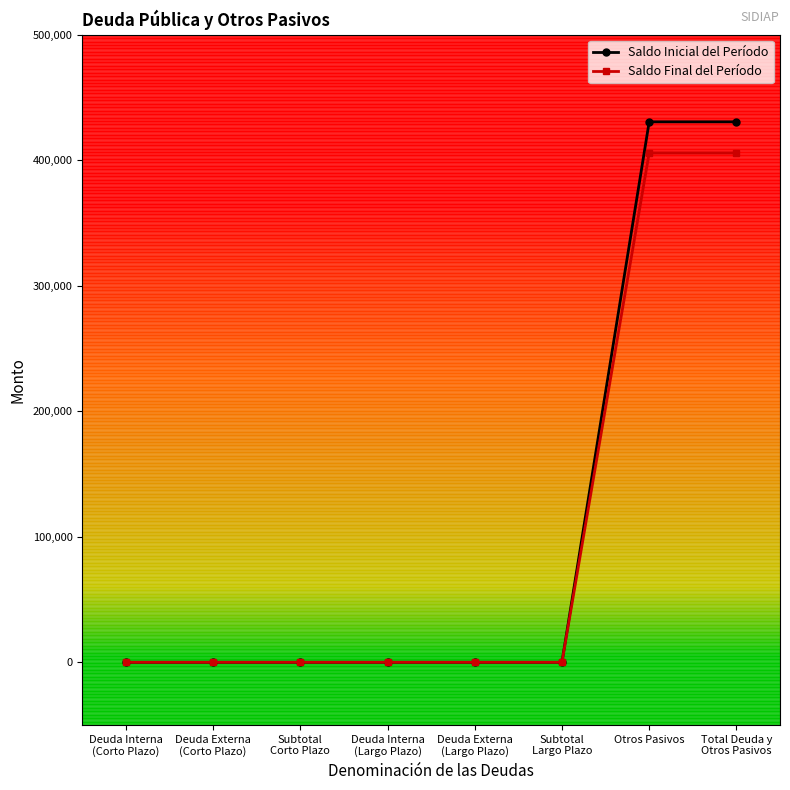

List the series in order of their overall mean, lowest first.

Saldo Final del Período, Saldo Inicial del Período